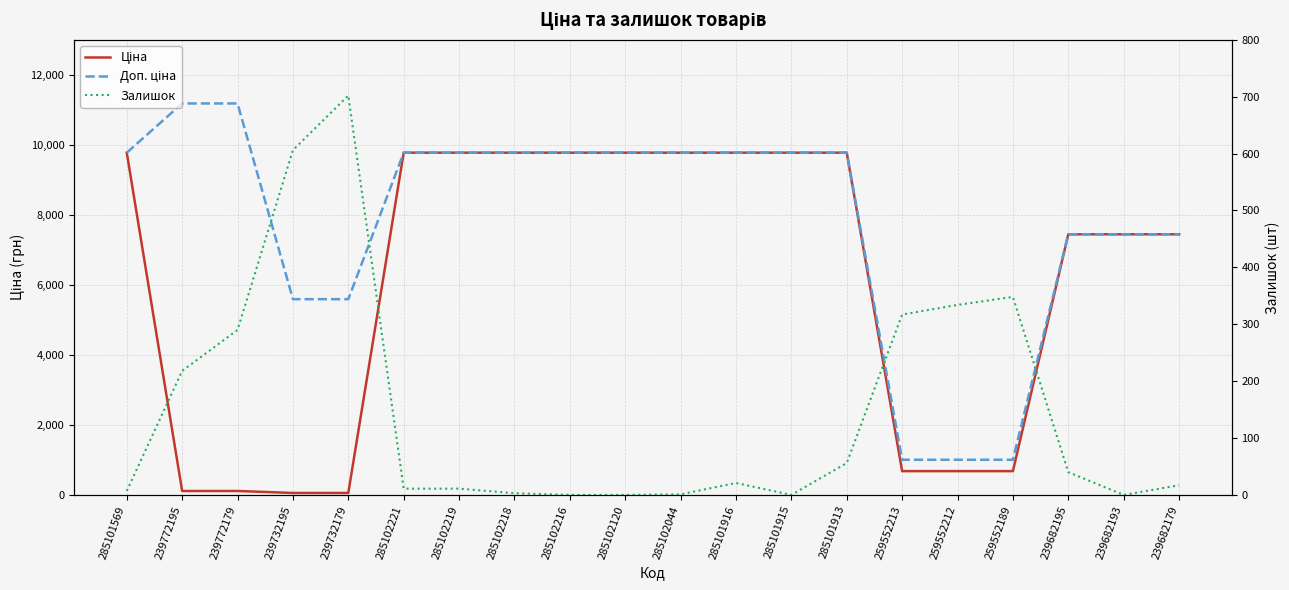

Count the number of categories in the chart.

20